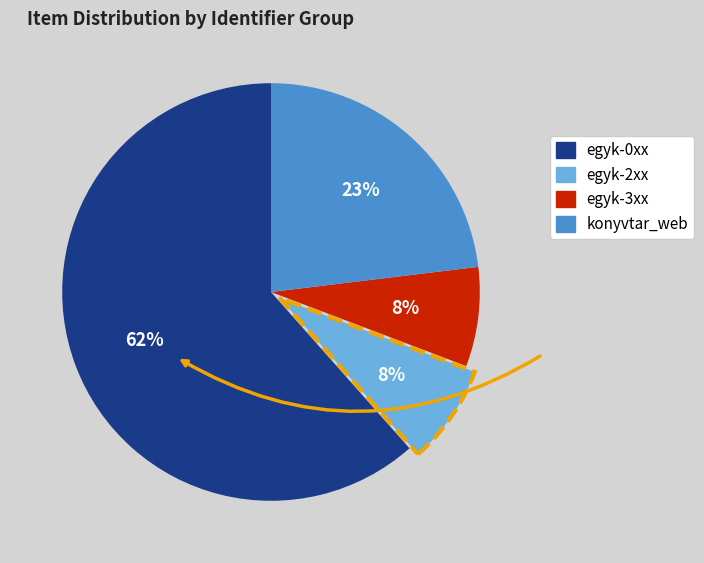

Is there a majority slice in this chart?

Yes